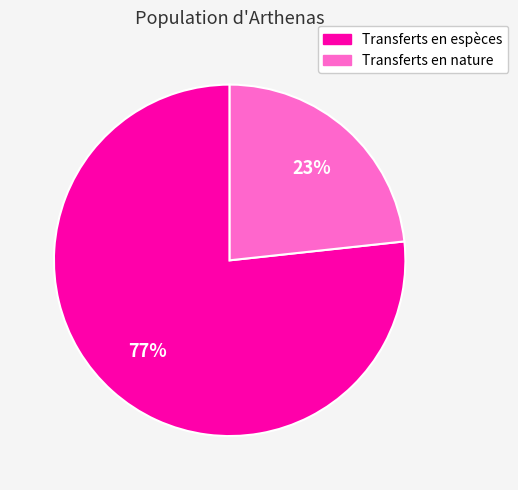

Combined, do Transferts en espèces and Transferts en nature account for over 50%?

Yes